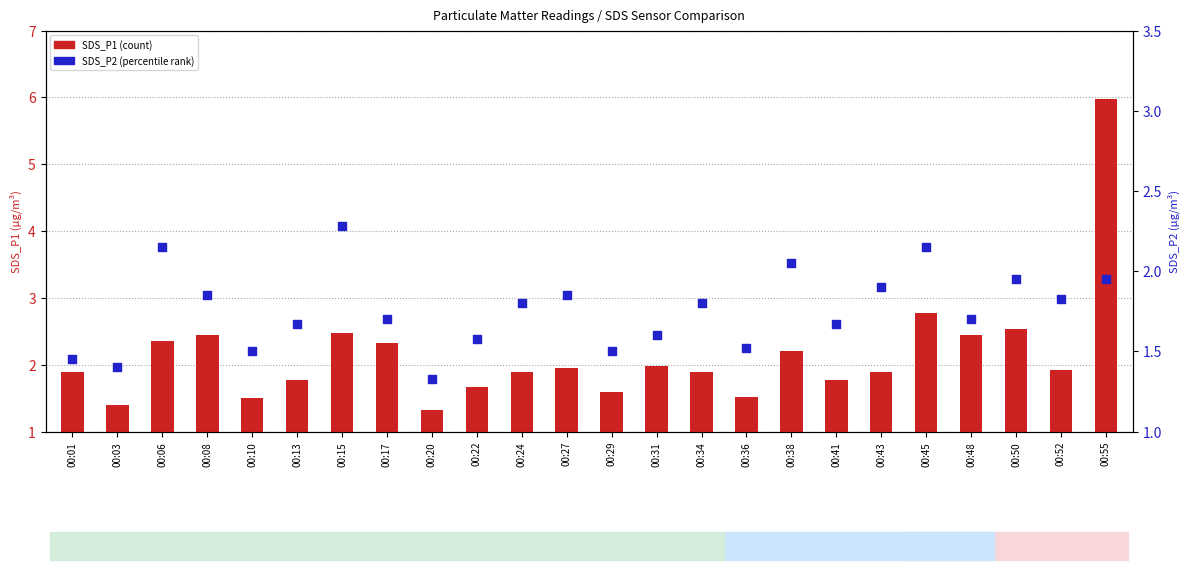

Is the value of SDS_P1 at 00:27 greater than the value of SDS_P2 at 00:36?

Yes